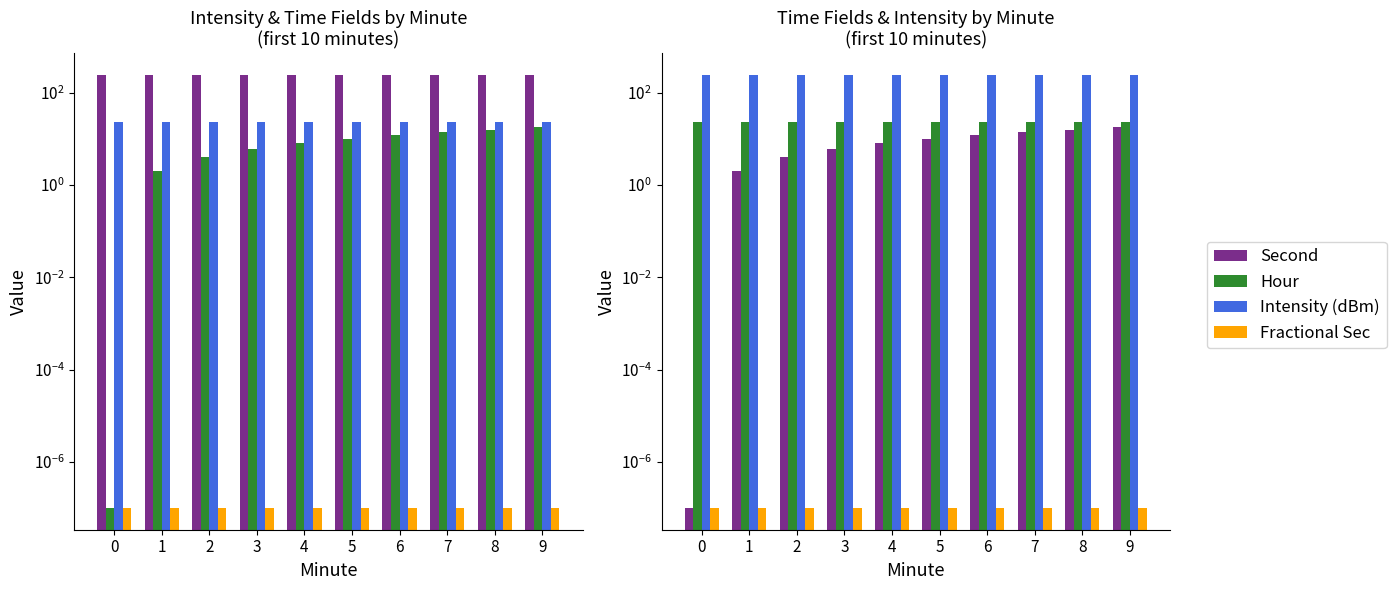

Rank the categories by Fractional Sec value from lowest to highest.

0, 1, 2, 3, 4, 5, 6, 7, 8, 9